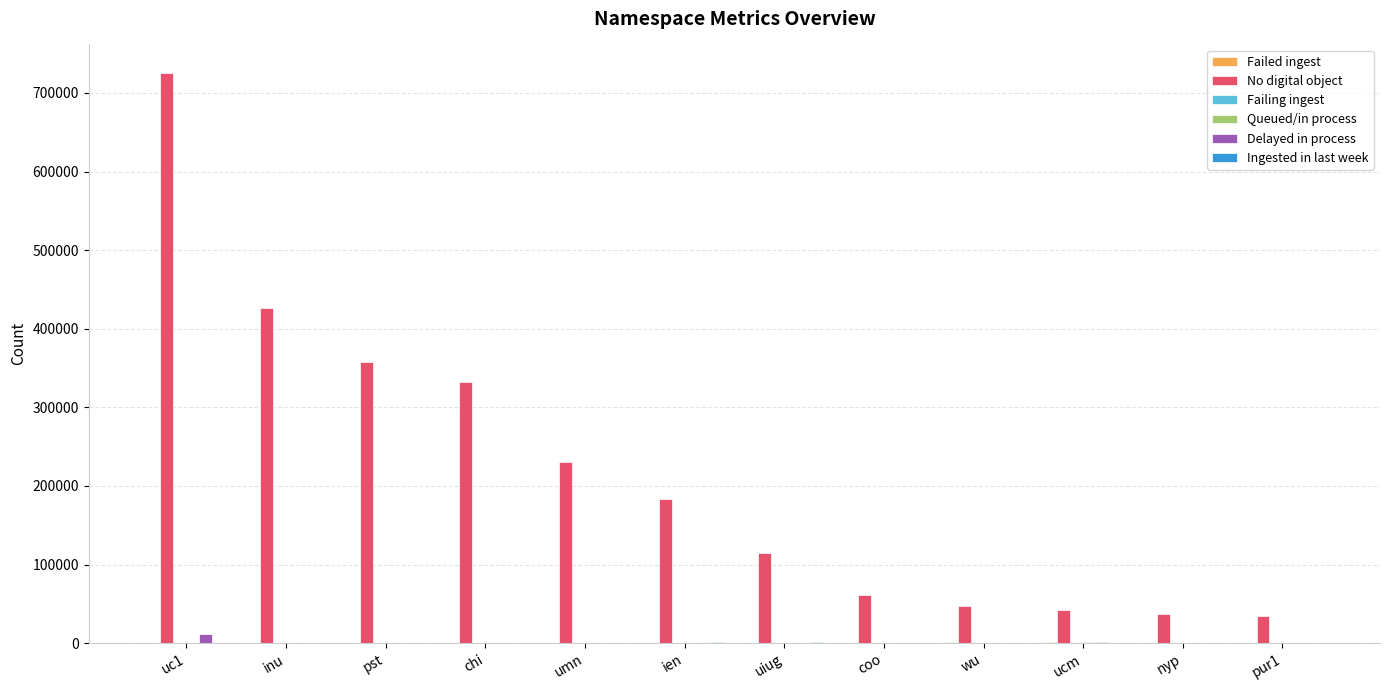

Count the number of categories in the chart.

12